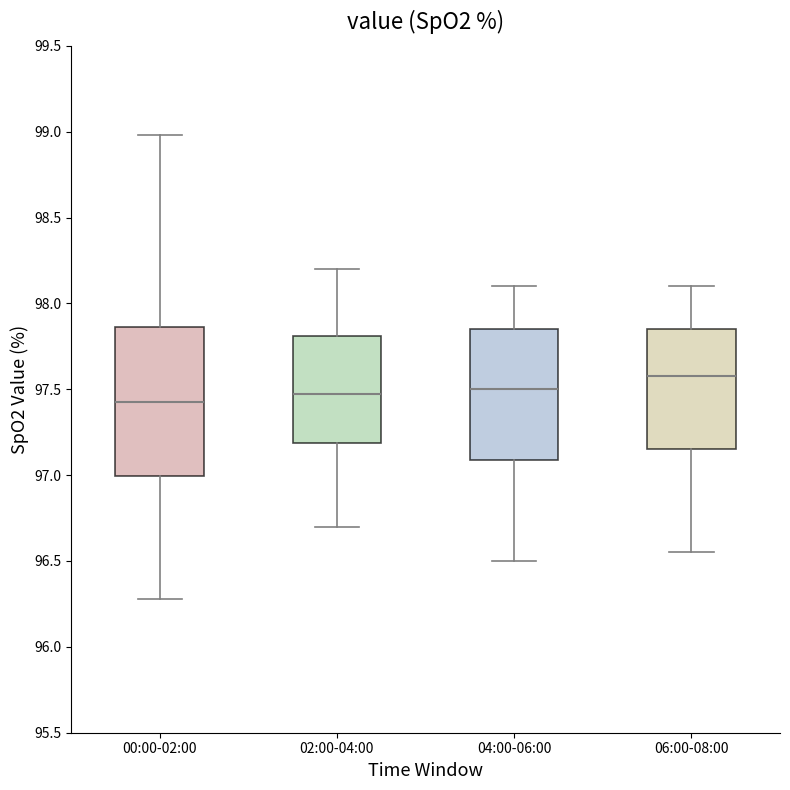

Where does the upper whisker of the box for 04:00-06:00 end on the y-axis? The values are not printed on the chart, so give them approximately, as read against the axis.

98.10